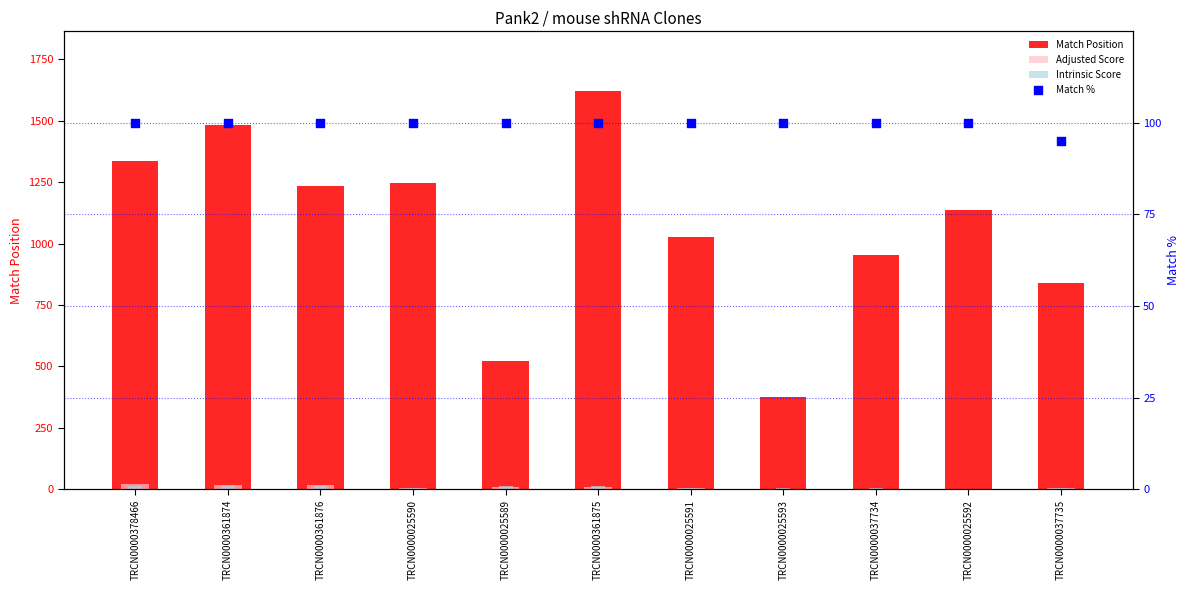

Which series contains the highest Y value?

Match Position